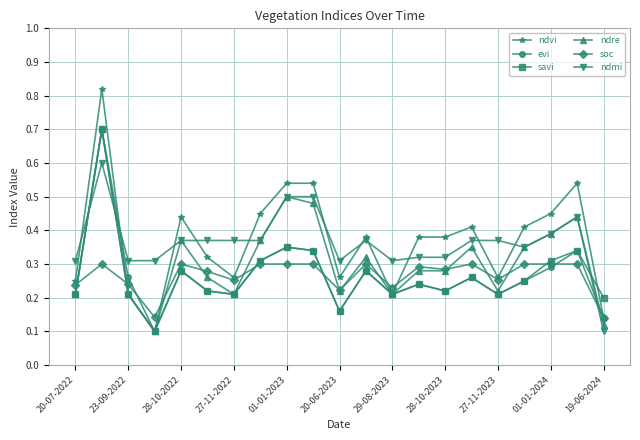

Which series has the widest spread of values?

ndvi